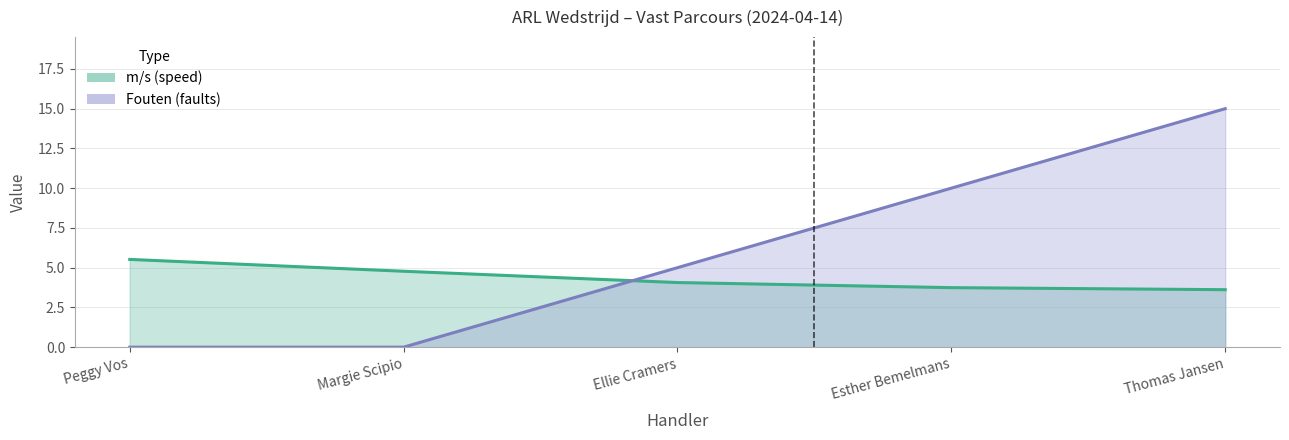

Which series has the largest total across all categories?

Fouten (faults)